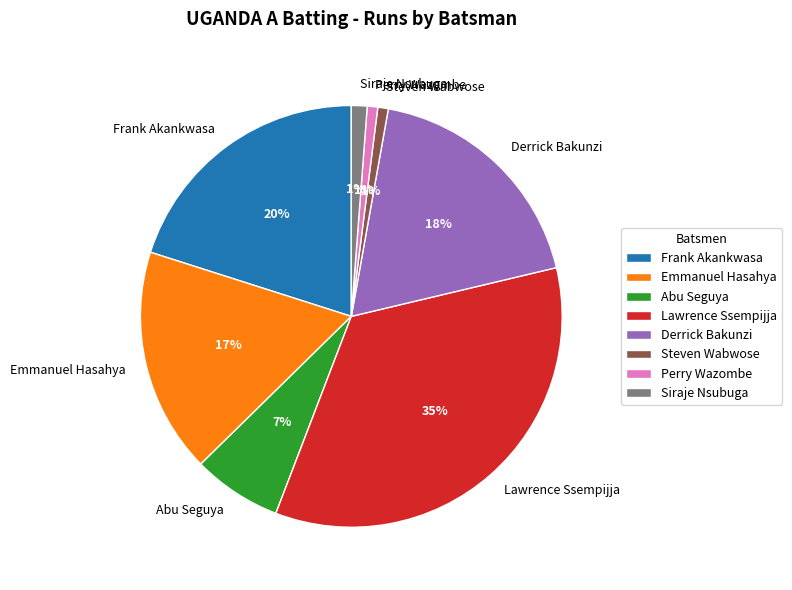

What is the largest slice in the pie chart?

Lawrence Ssempijja